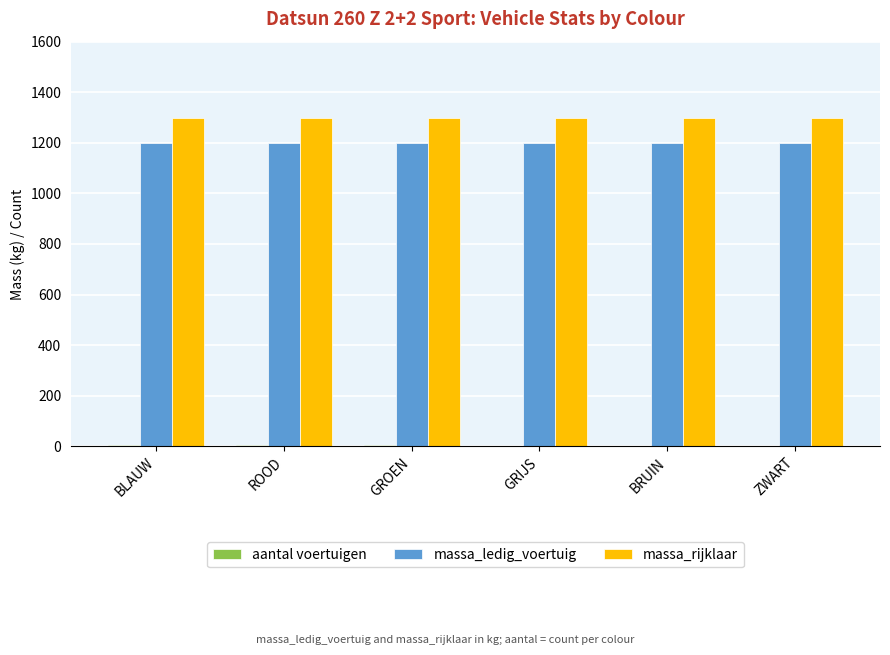

The value of massa_rijklaar at BLAUW is 1300. True or false?

True